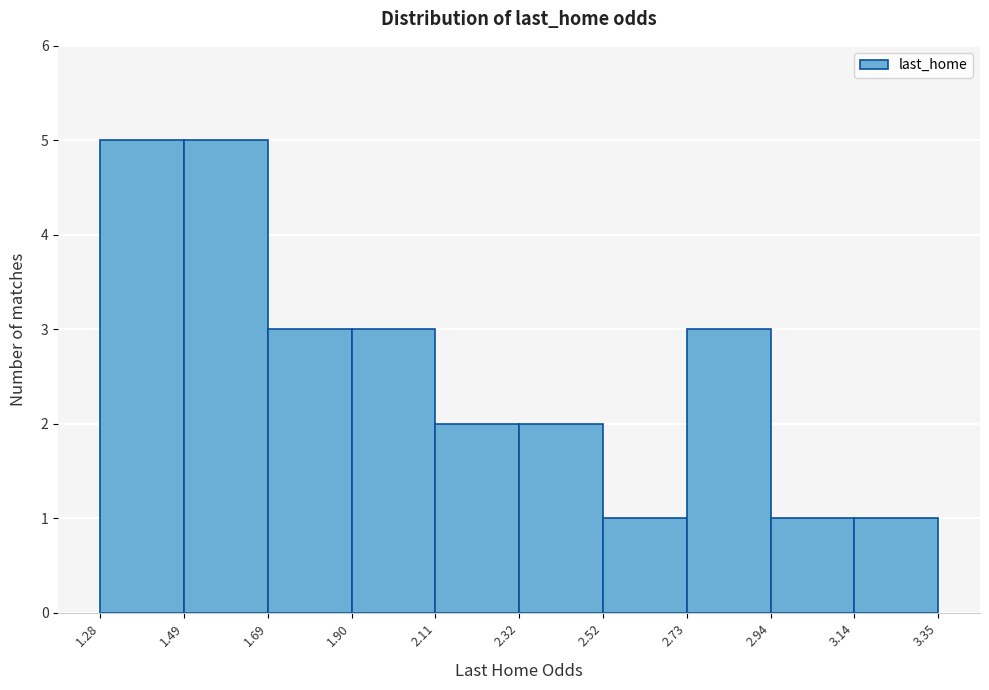

How tall is the bar that spans 1.69 to 1.90 on the x-axis? The values are not printed on the chart, so give them approximately, as read against the axis.

3